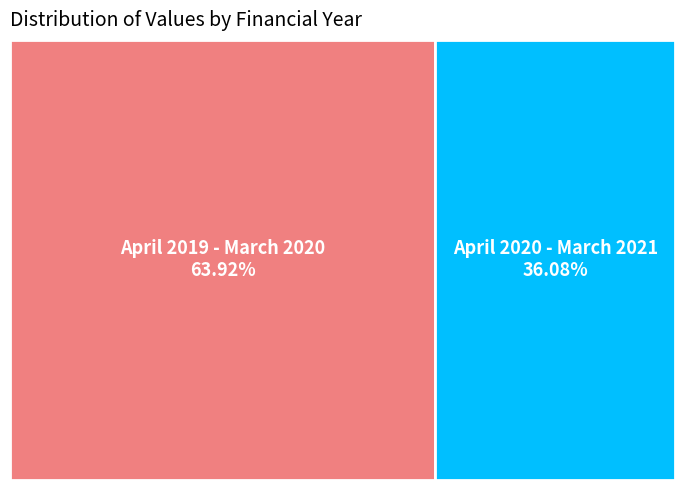

Is April 2019 - March 2020 the majority of the pie?

Yes